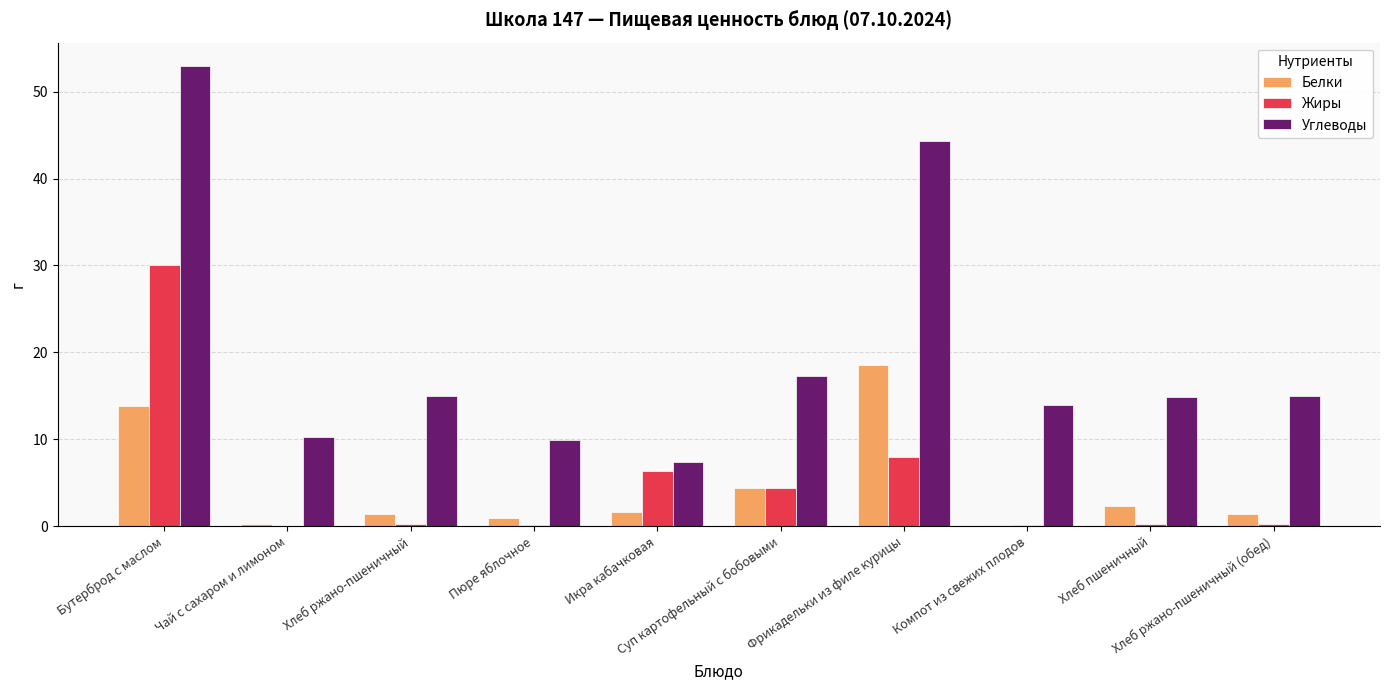

How many categories are shown in the chart?

10